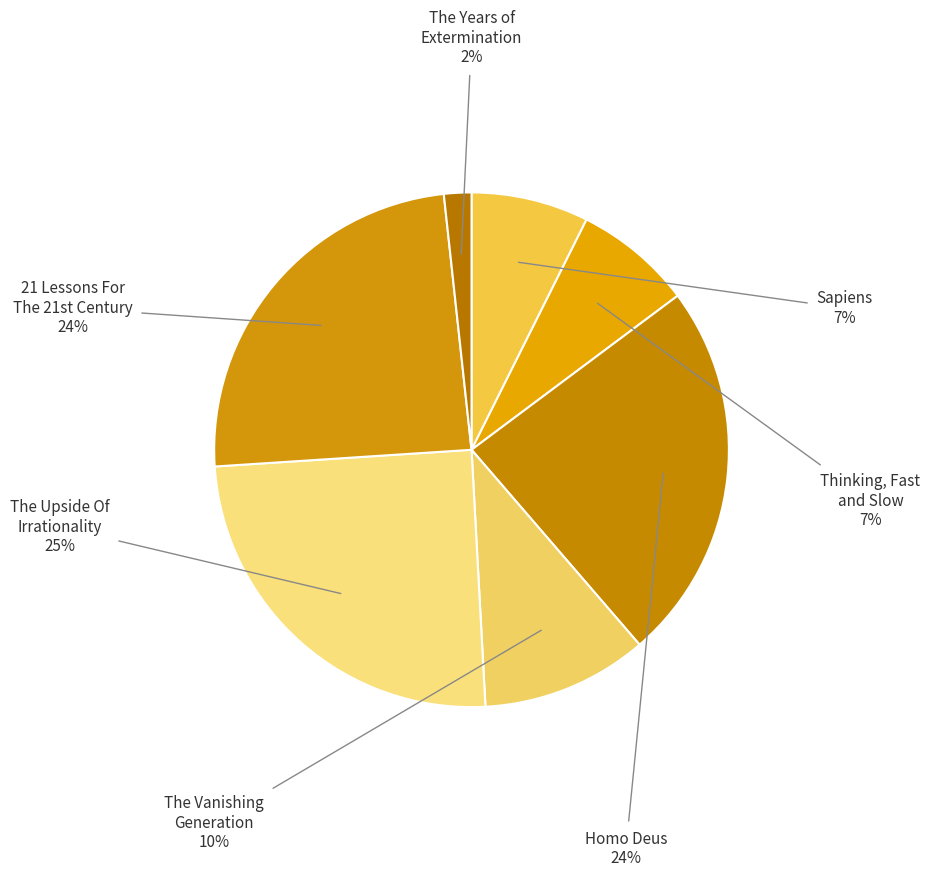

Does Sapiens represent more than half of the total?

No